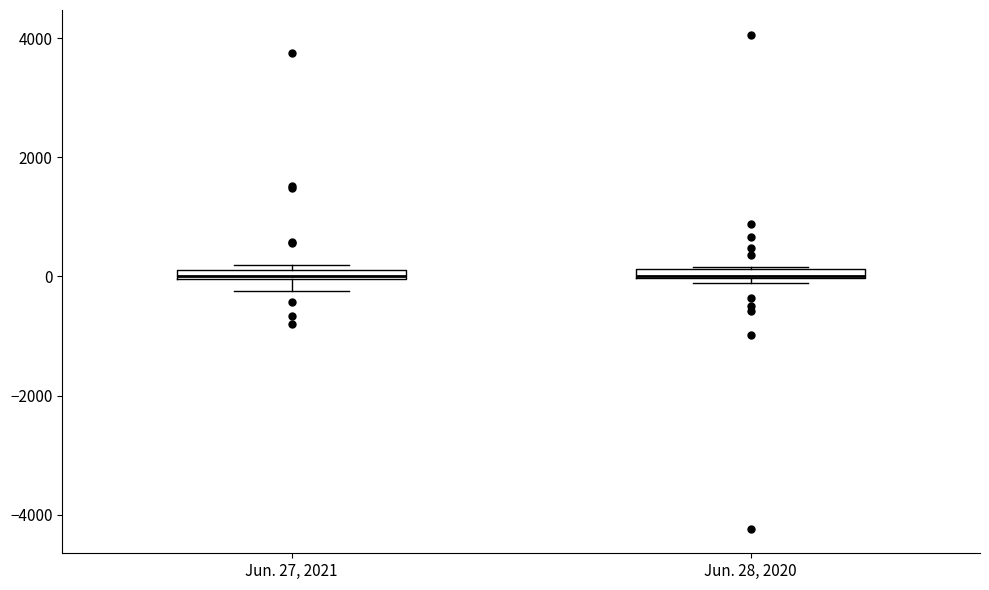

Where is the lower edge of the box for Jun. 27, 2021 on the y-axis? The values are not printed on the chart, so give them approximately, as read against the axis.

0